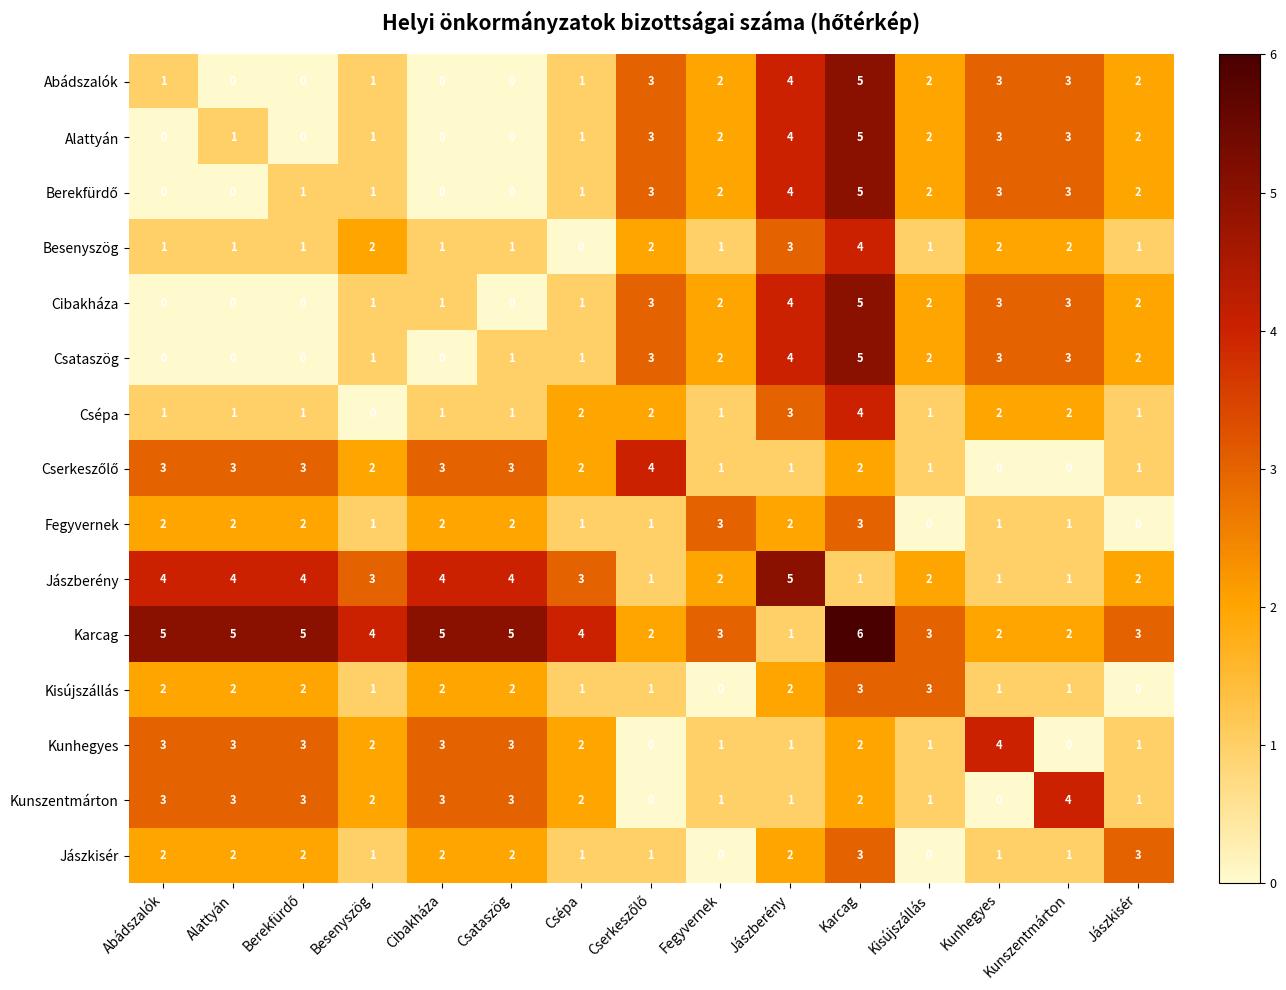

The Cibakháza series shows 1 at Kunszentmárton. True or false?

False